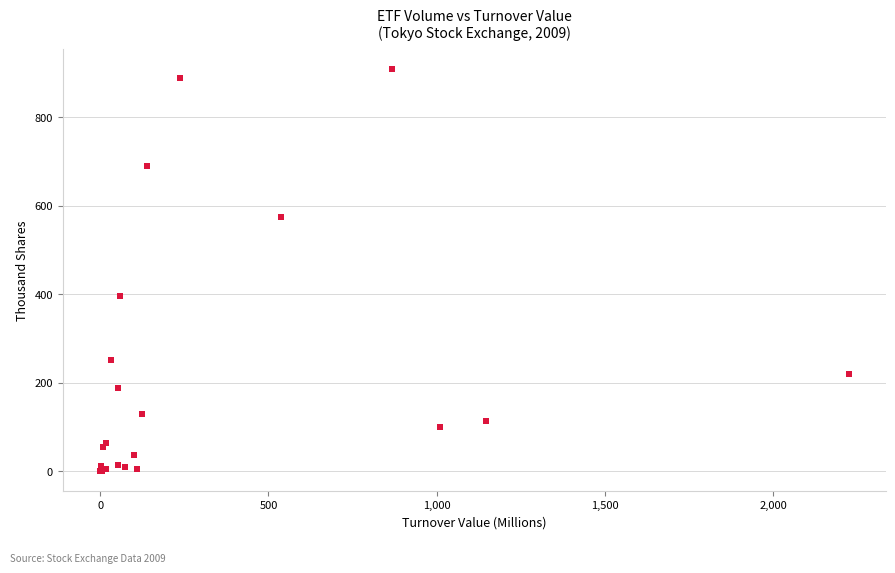

What Y value in the scatter plot is closest to 454?

395.0